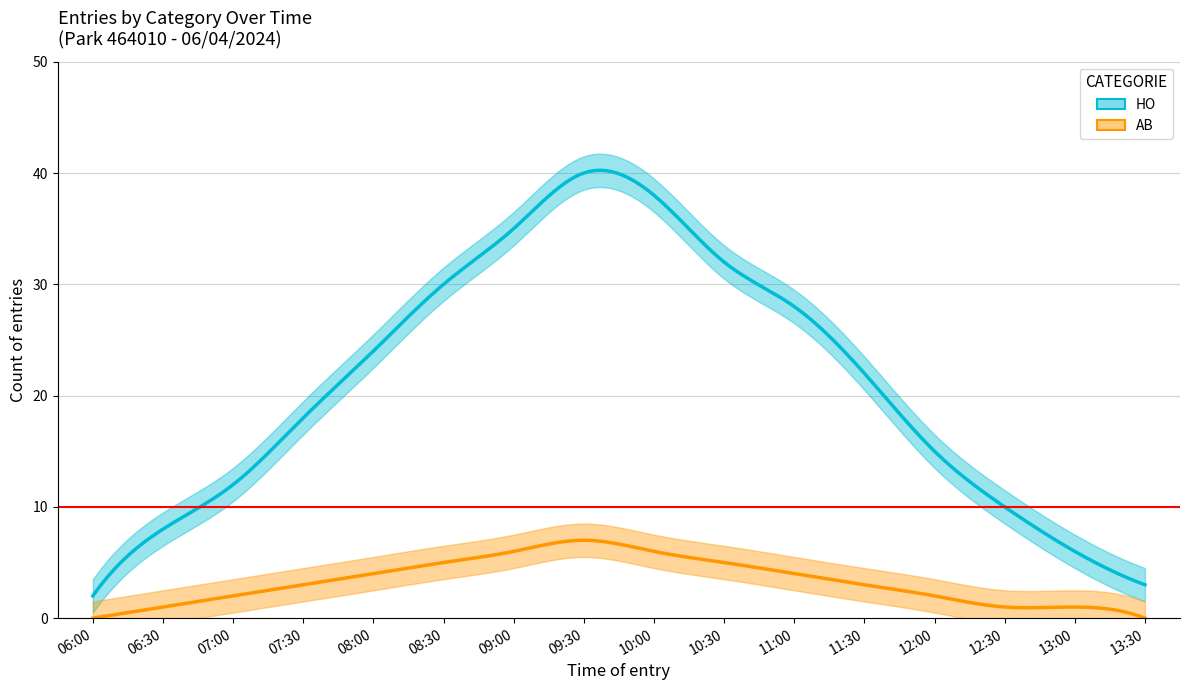

Does the chart have visible grid lines?

Yes